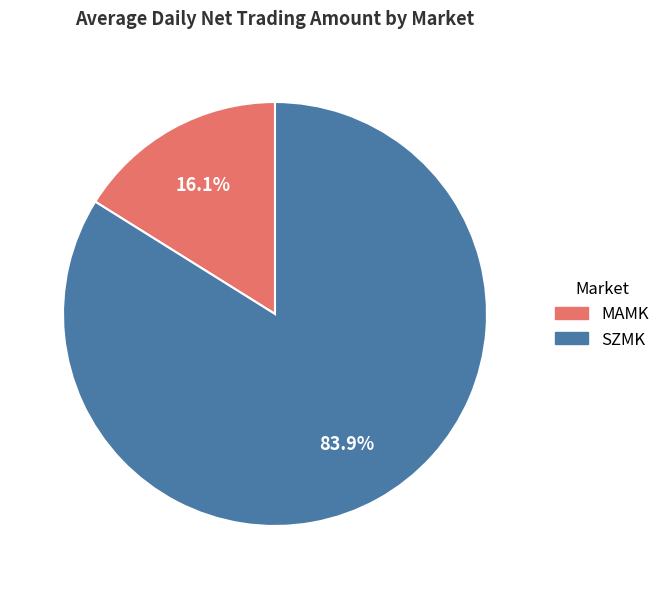

To the nearest percent, what is the difference between the largest and smallest slice percentages?

68%